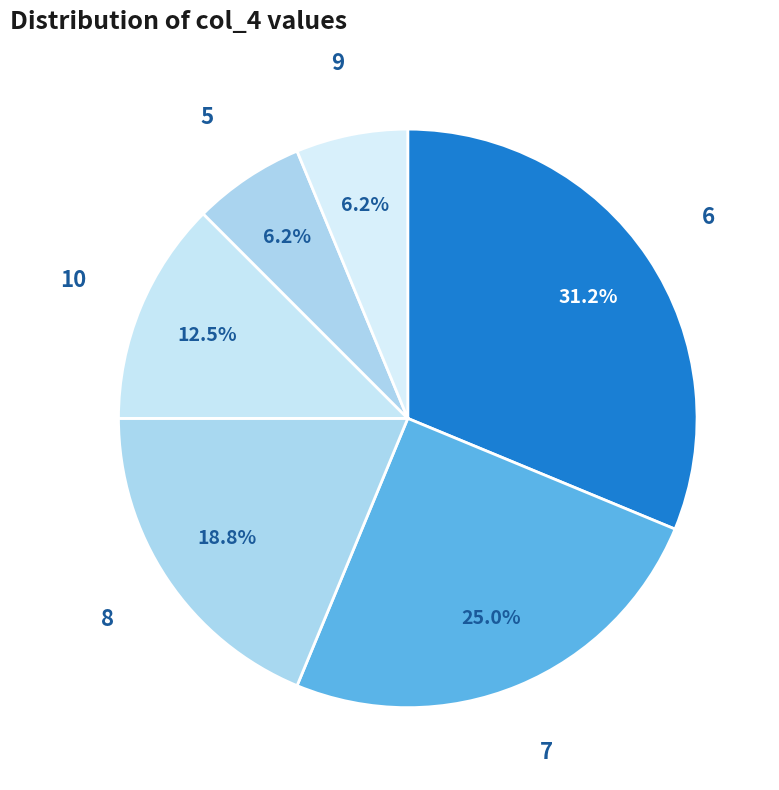

How many segments does this pie chart have?

6